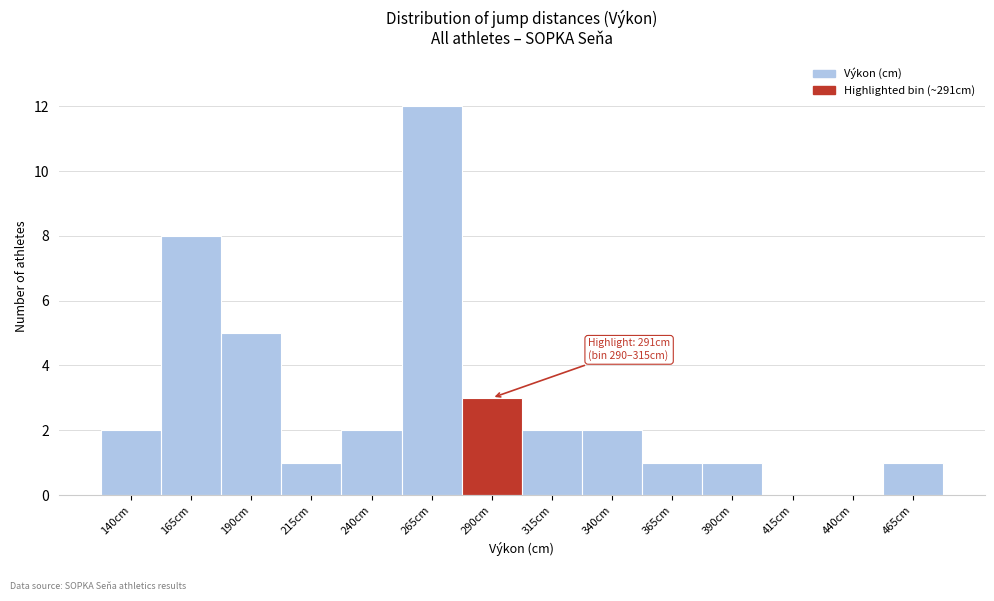

Reading left to right, list all the values displayed in this chart.

140cm=2	165cm=8	190cm=5	215cm=1	240cm=2	265cm=12	290cm=3	315cm=2	340cm=2	365cm=1	390cm=1	415cm=0	440cm=0	465cm=1